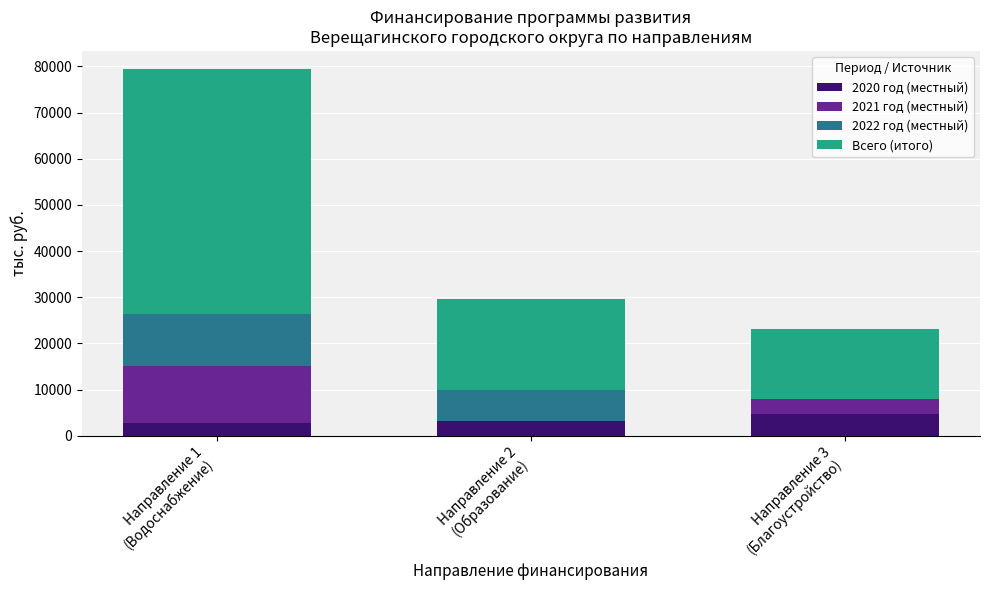

What is the highest value of the 2020 год (местный) series?

4736.0